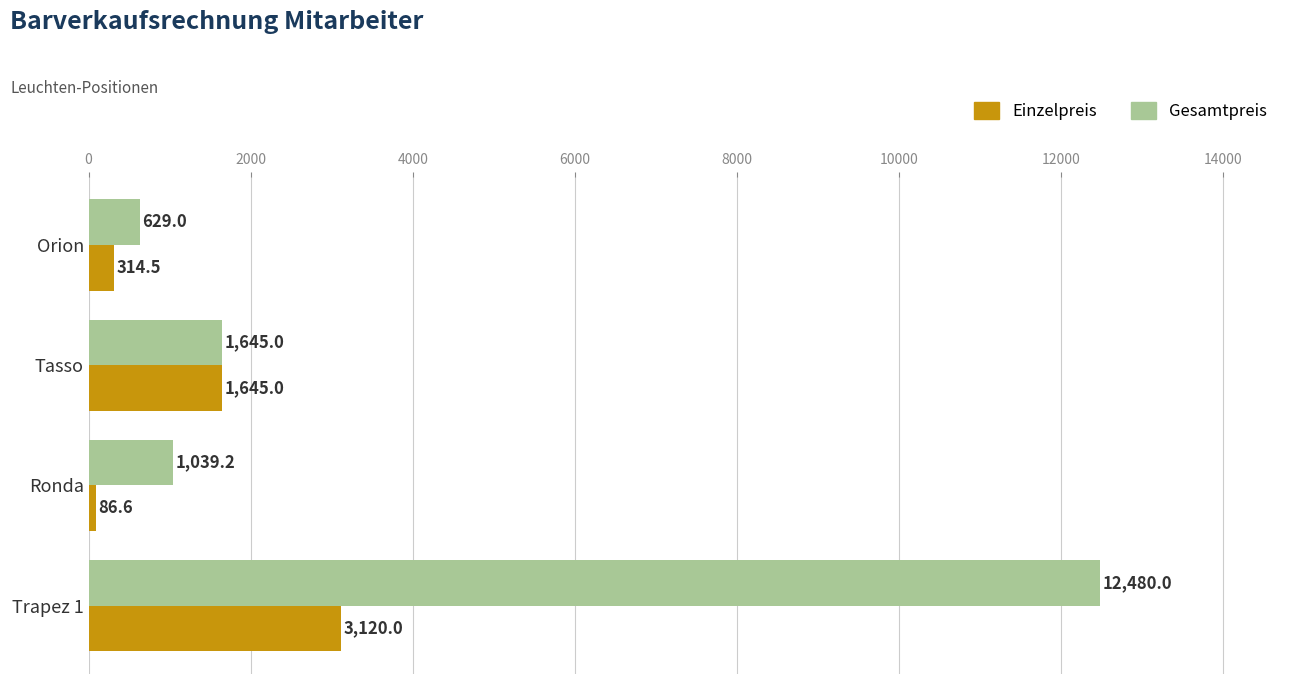

At which category is the sum across all series the highest?

Trapez 1